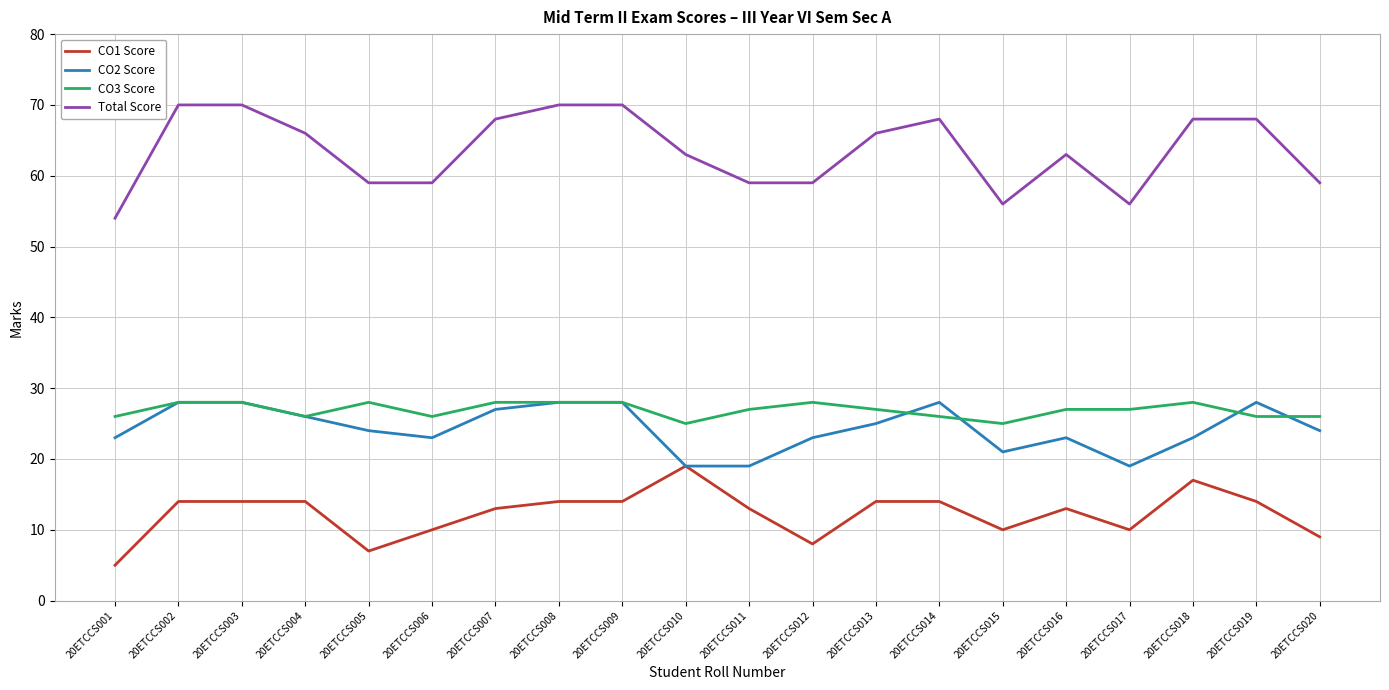

Reading right to left, transcribe all the data shown in this chart.

CO1 Score: 20ETCCS020=9	20ETCCS019=14	20ETCCS018=17	20ETCCS017=10	20ETCCS016=13	20ETCCS015=10	20ETCCS014=14	20ETCCS013=14	20ETCCS012=8	20ETCCS011=13	20ETCCS010=19	20ETCCS009=14	20ETCCS008=14	20ETCCS007=13	20ETCCS006=10	20ETCCS005=7	20ETCCS004=14	20ETCCS003=14	20ETCCS002=14	20ETCCS001=5
CO2 Score: 20ETCCS020=24	20ETCCS019=28	20ETCCS018=23	20ETCCS017=19	20ETCCS016=23	20ETCCS015=21	20ETCCS014=28	20ETCCS013=25	20ETCCS012=23	20ETCCS011=19	20ETCCS010=19	20ETCCS009=28	20ETCCS008=28	20ETCCS007=27	20ETCCS006=23	20ETCCS005=24	20ETCCS004=26	20ETCCS003=28	20ETCCS002=28	20ETCCS001=23
CO3 Score: 20ETCCS020=26	20ETCCS019=26	20ETCCS018=28	20ETCCS017=27	20ETCCS016=27	20ETCCS015=25	20ETCCS014=26	20ETCCS013=27	20ETCCS012=28	20ETCCS011=27	20ETCCS010=25	20ETCCS009=28	20ETCCS008=28	20ETCCS007=28	20ETCCS006=26	20ETCCS005=28	20ETCCS004=26	20ETCCS003=28	20ETCCS002=28	20ETCCS001=26
Total Score: 20ETCCS020=59	20ETCCS019=68	20ETCCS018=68	20ETCCS017=56	20ETCCS016=63	20ETCCS015=56	20ETCCS014=68	20ETCCS013=66	20ETCCS012=59	20ETCCS011=59	20ETCCS010=63	20ETCCS009=70	20ETCCS008=70	20ETCCS007=68	20ETCCS006=59	20ETCCS005=59	20ETCCS004=66	20ETCCS003=70	20ETCCS002=70	20ETCCS001=54